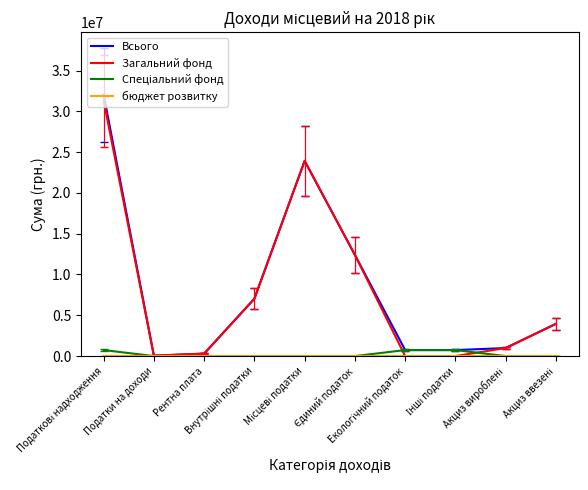

True or false: Всього has more than 0 points higher than both neighbors.

True